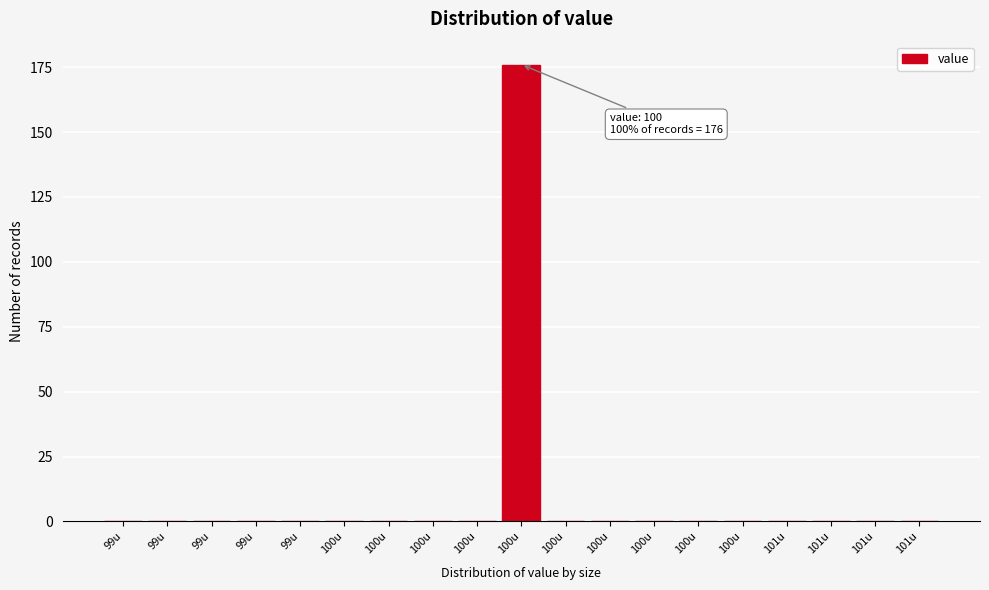

Are the bars horizontal?

No